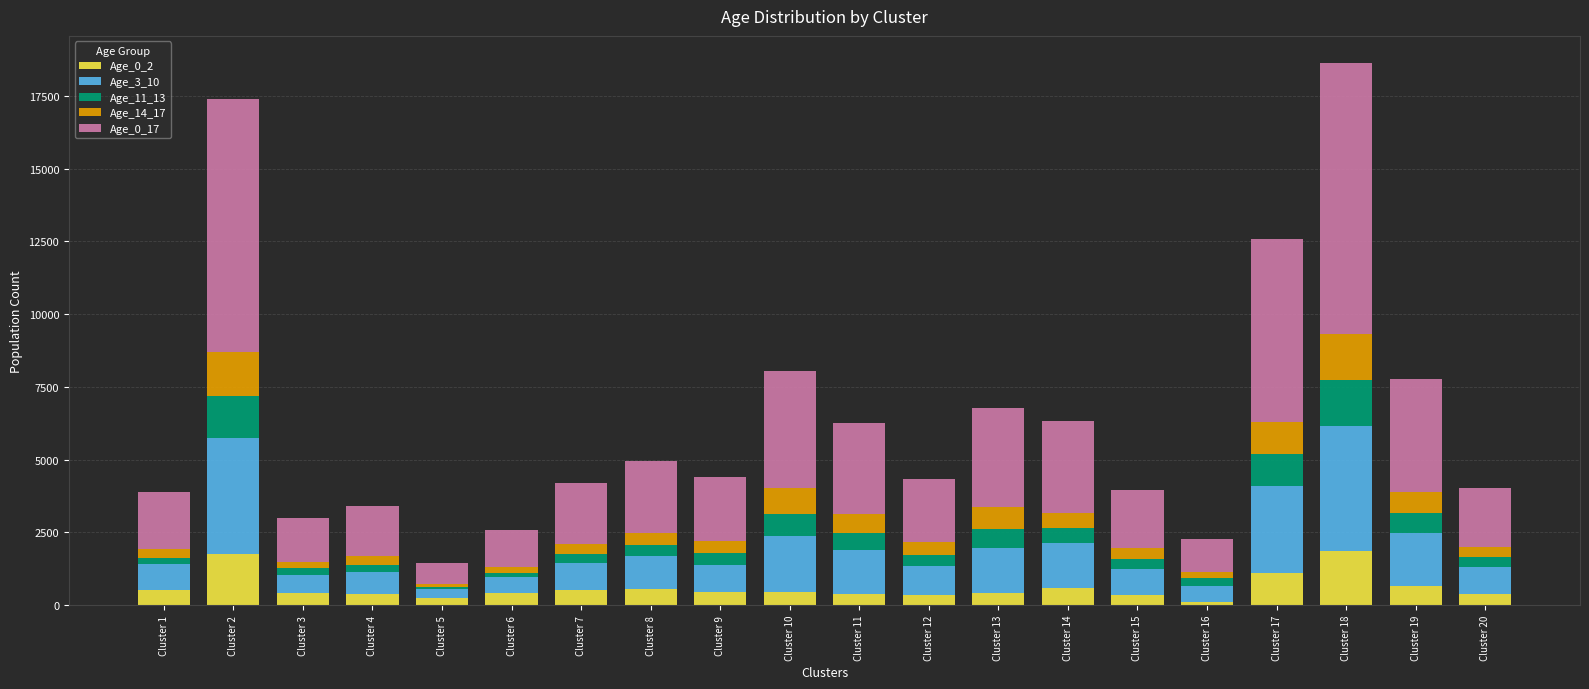

What is the sum of the Age_14_17 values at Cluster 5 and Cluster 17?

1206